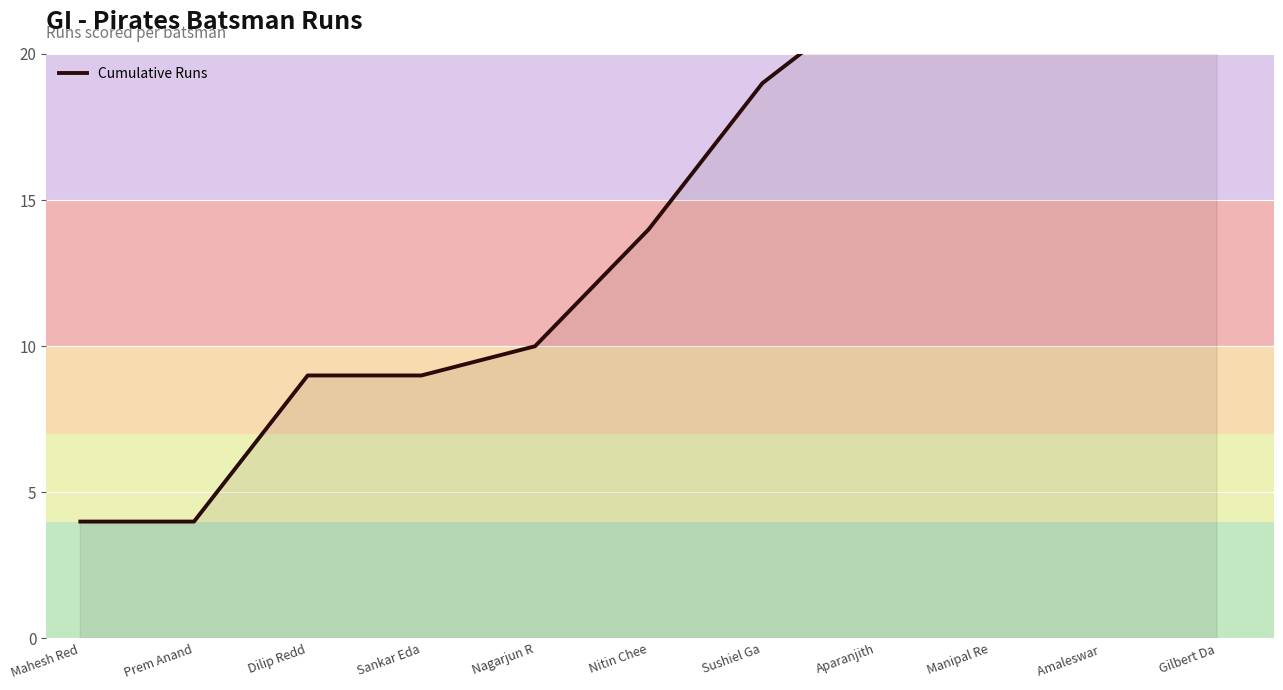

What is the change in value from Sankar Eda to Nitin Chee?

+5